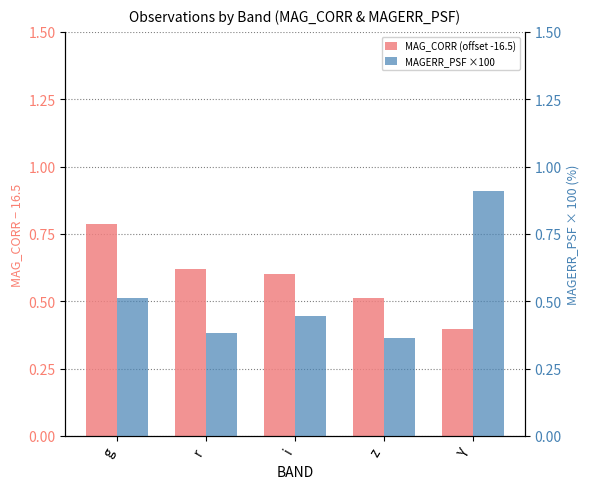

At which category is the sum across all series the highest?

Y